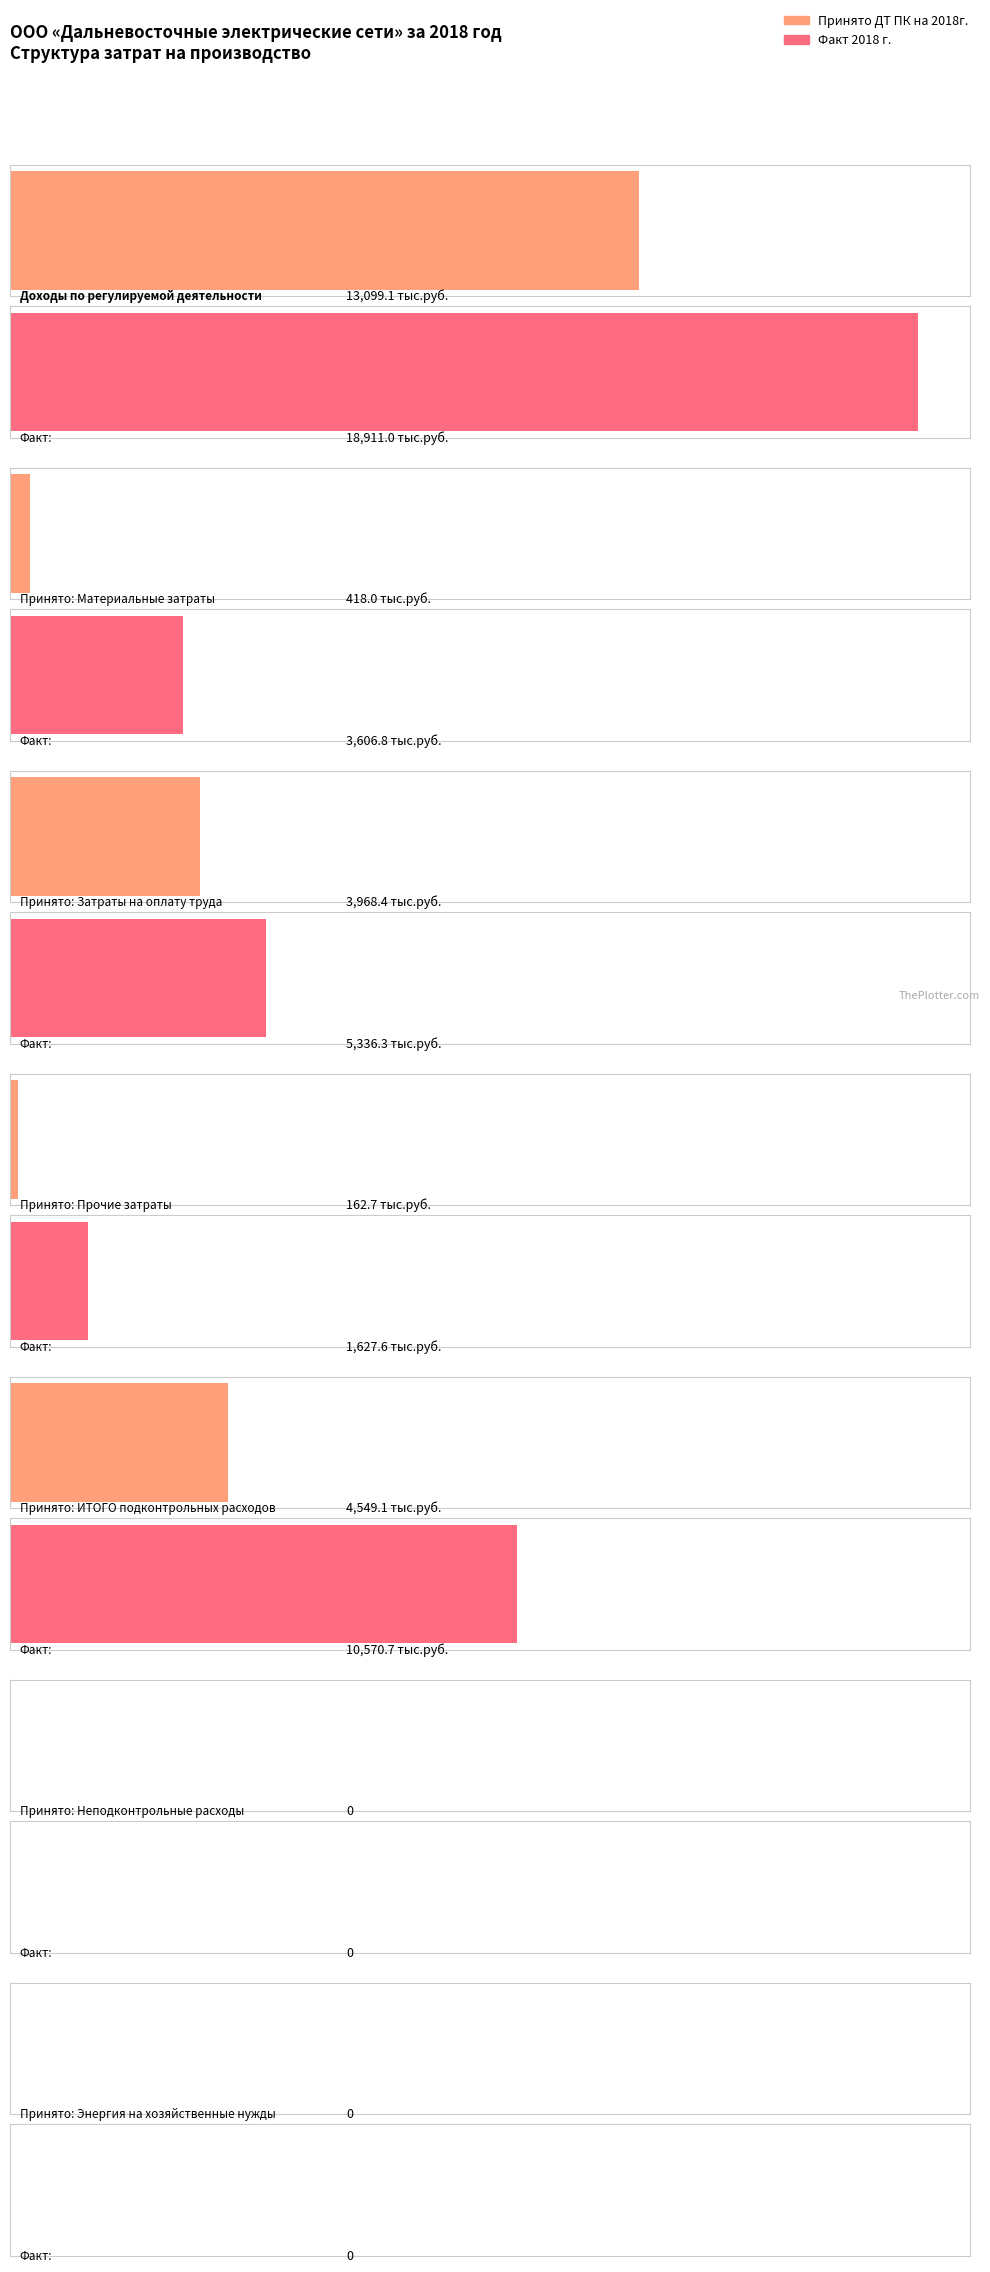

At how many categories does at least one series exceed 2828?

4